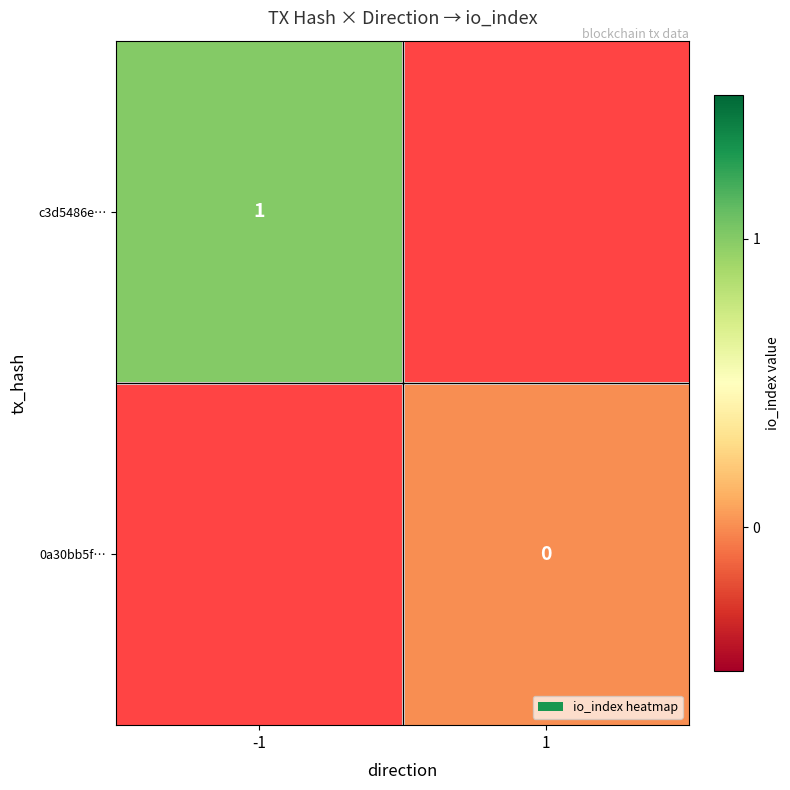

The value of c3d5486e… at -1 is 1. True or false?

True